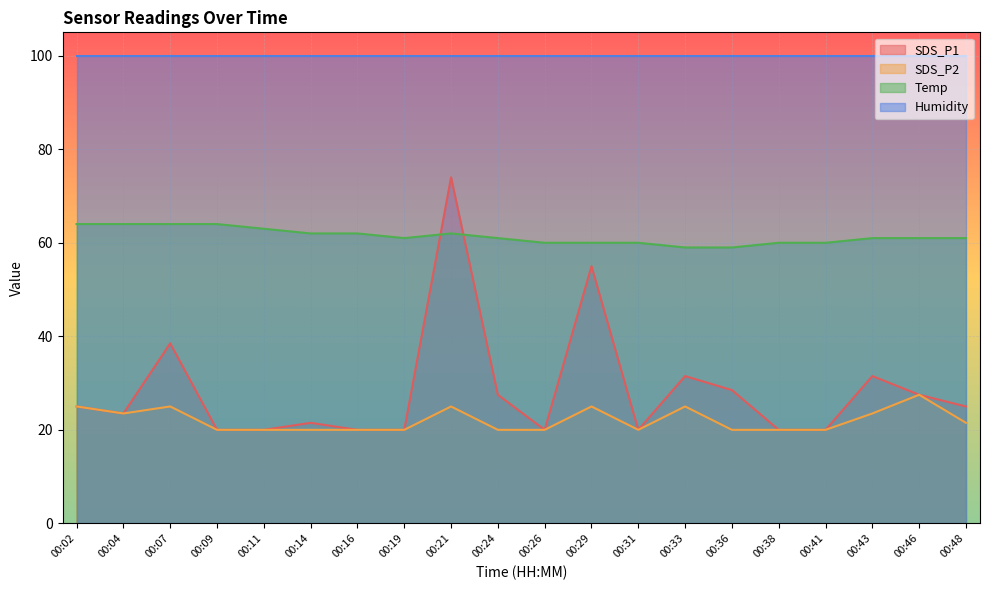

The SDS_P1 series shows 28.8 at 00:14. True or false?

False